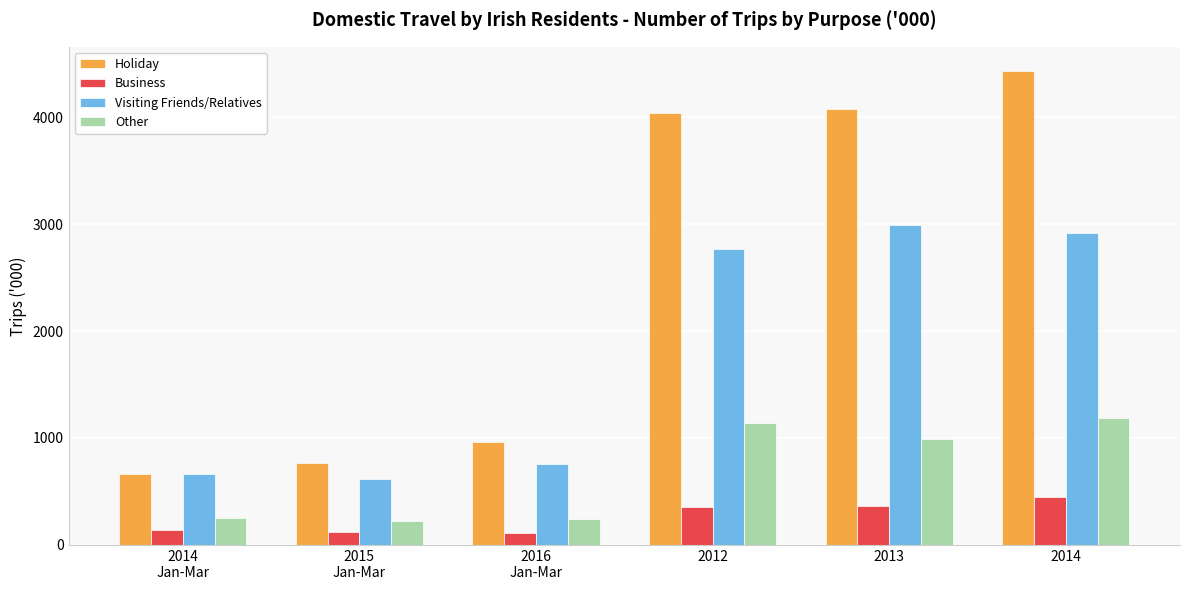

What is the label of the 5th bar from the right?

2015
Jan-Mar